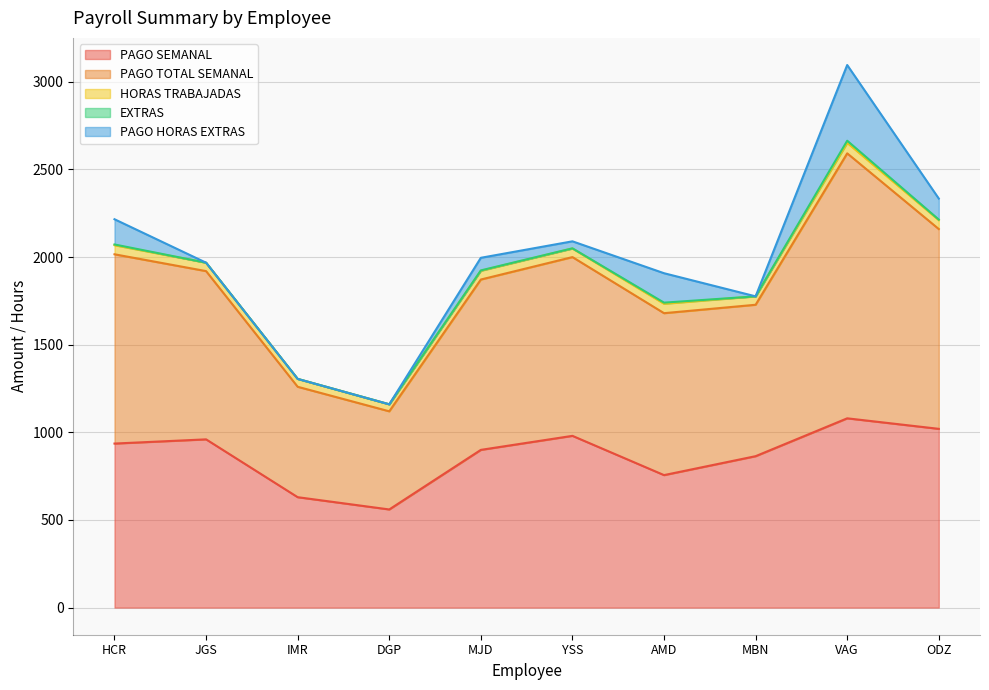

At YSS, list the series in order from largest to smallest.

PAGO TOTAL SEMANAL, PAGO SEMANAL, HORAS TRABAJADAS, PAGO HORAS EXTRAS, EXTRAS